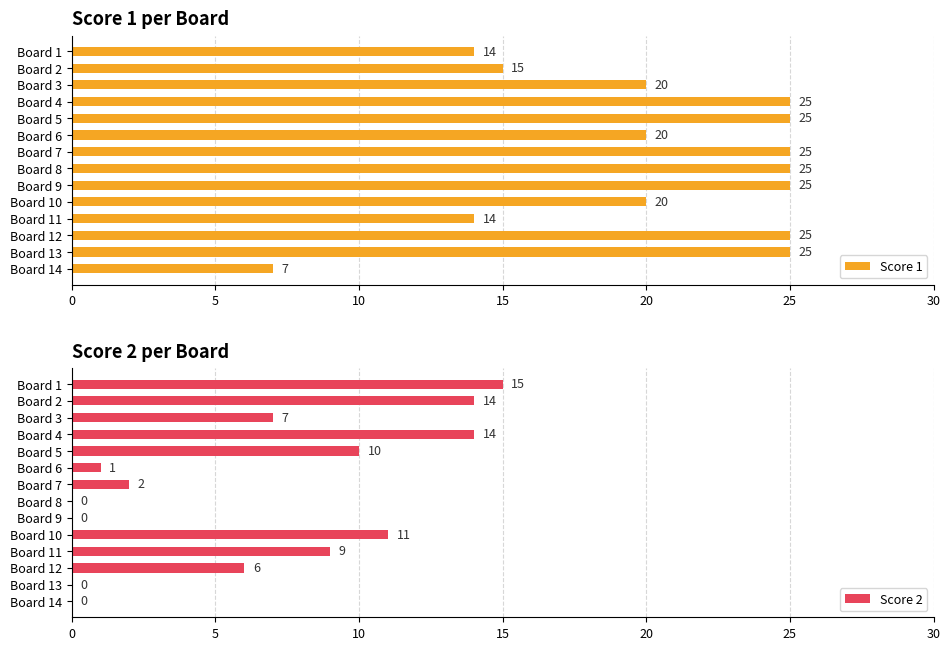

Read the Score 2 value at Board 5.

10